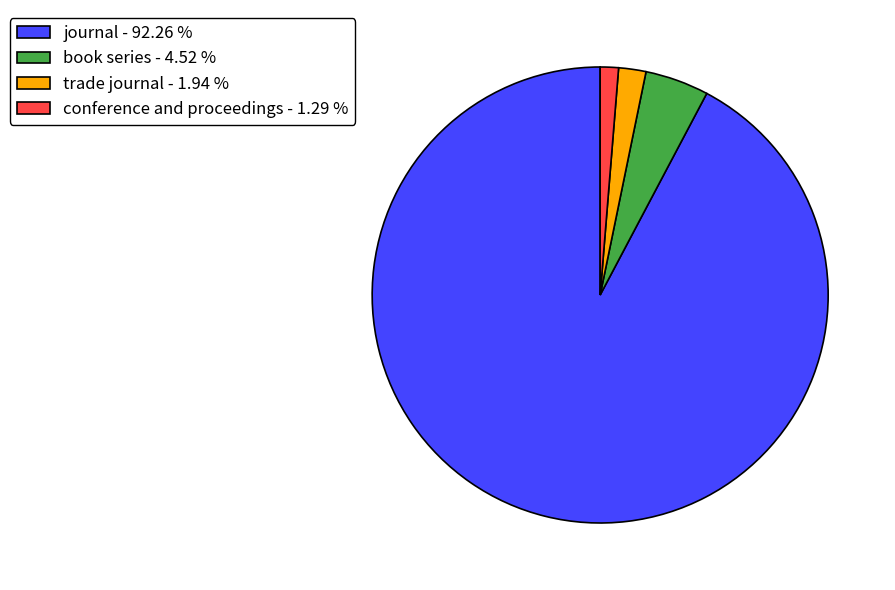

Is the sum of trade journal and conference and proceedings greater than half?

No